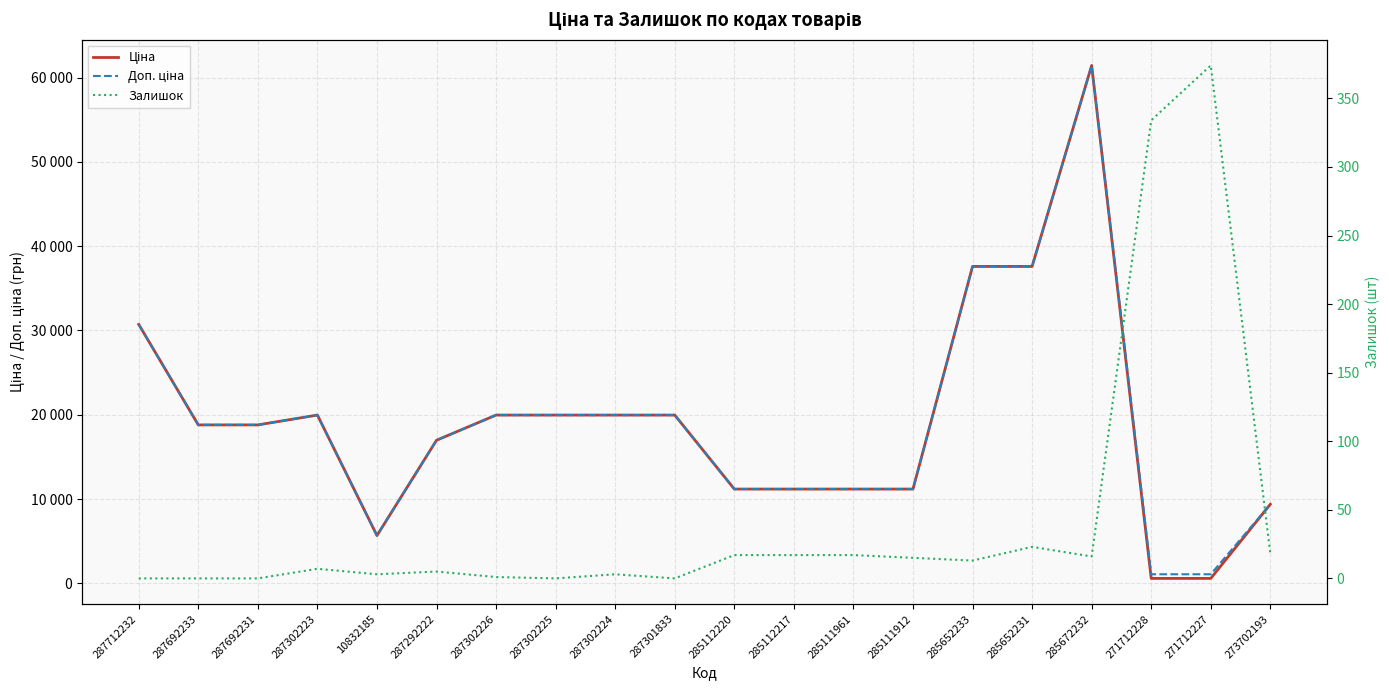

How many values in Залишок are above zero?

15